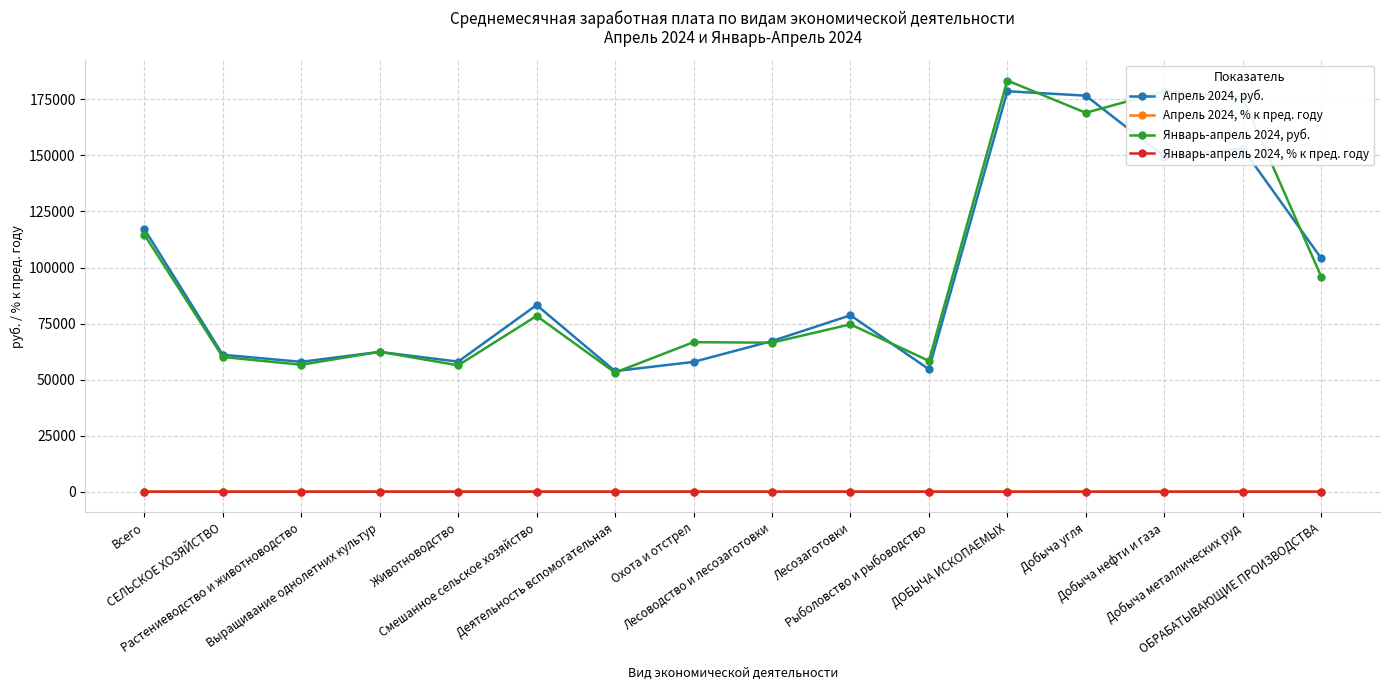

What is the label of the 7th point from the right?

Лесозаготовки